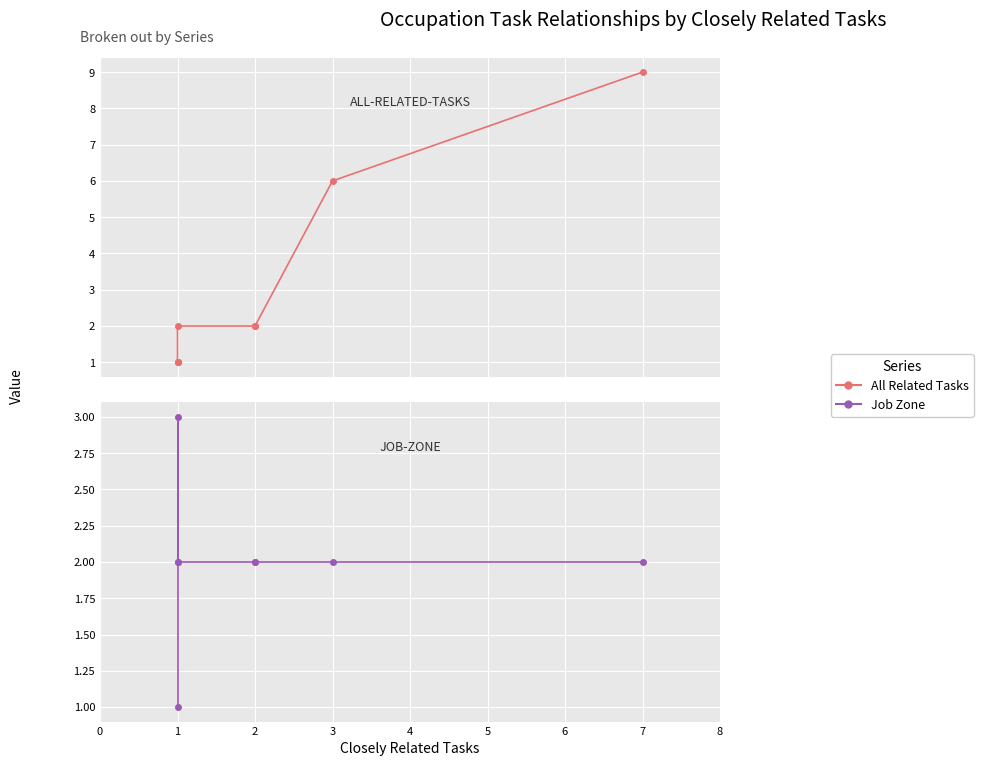

True or false: Job Zone and All Related Tasks intersect in this chart.

False